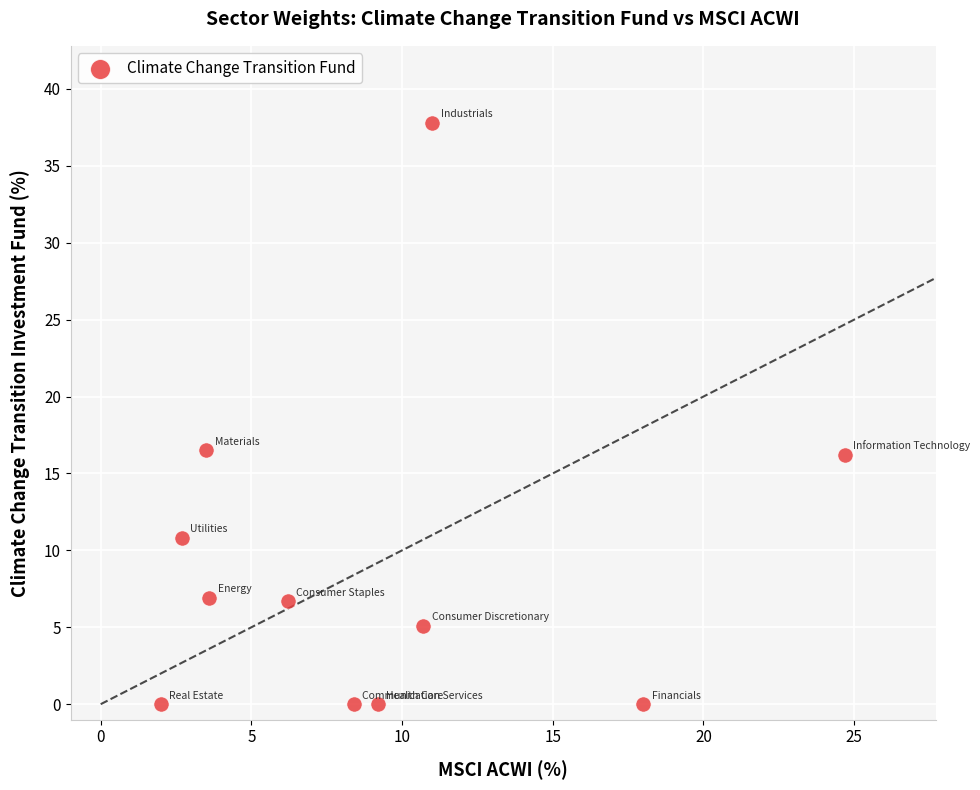

What is the range of X values (max minus min)?

22.7